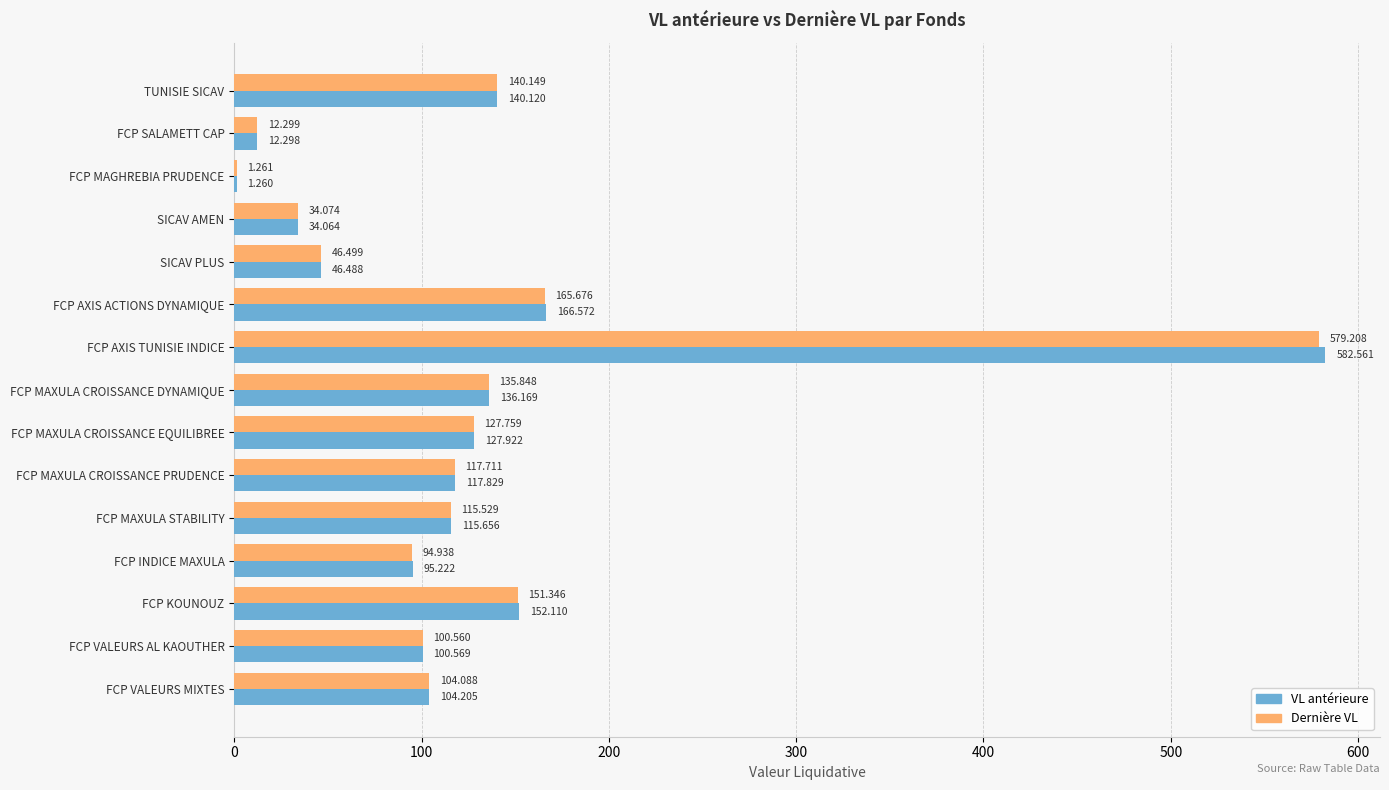

What is the maximum value for VL antérieure?

582.6